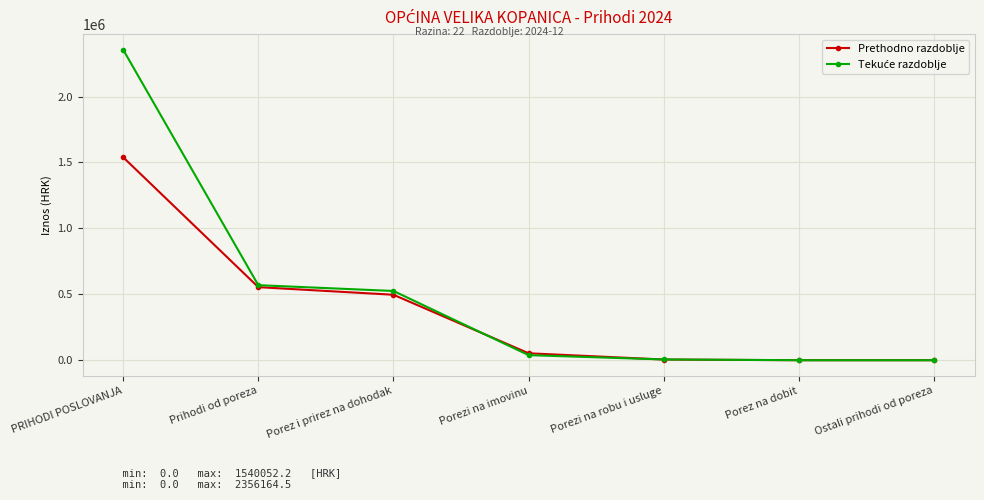

True or false: Prethodno razdoblje has more than 1 interior local peaks.

False